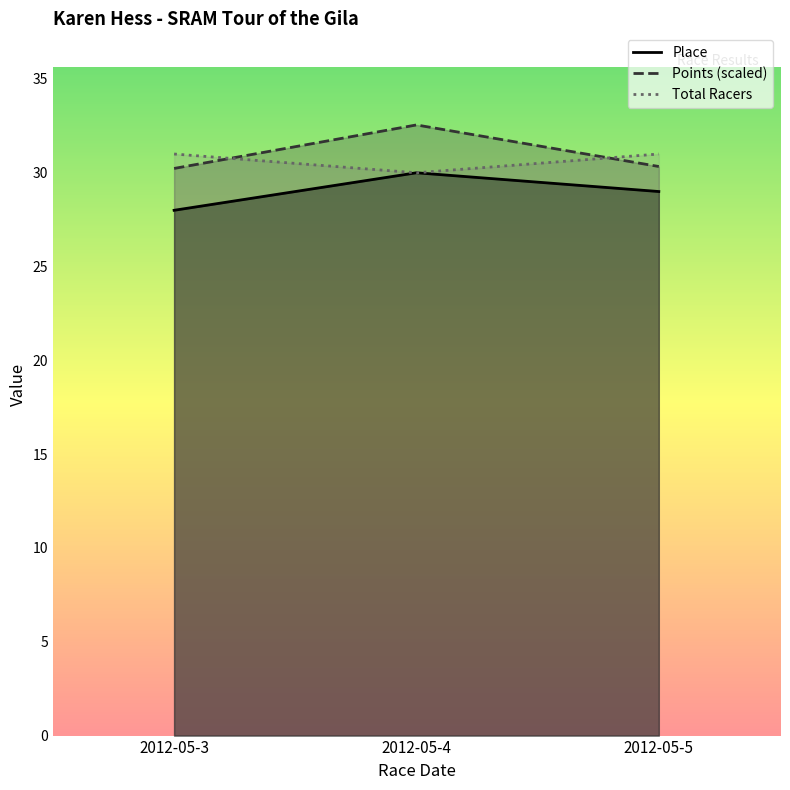

At which label is Points closest to 31?

2012-05-5